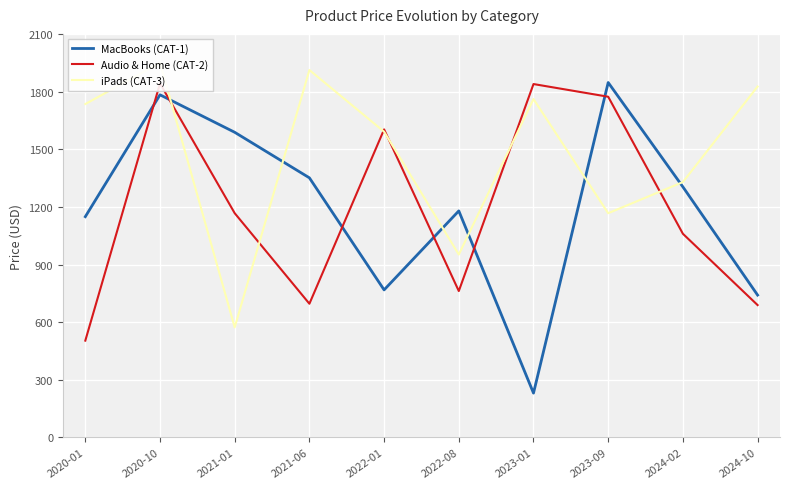

Which category has the lowest value in the MacBooks (CAT-1) series?

2023-01